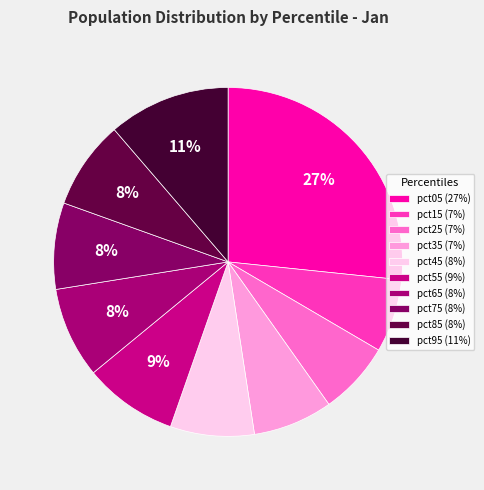

What percentage is the pct85 slice, to the nearest percent?

8%